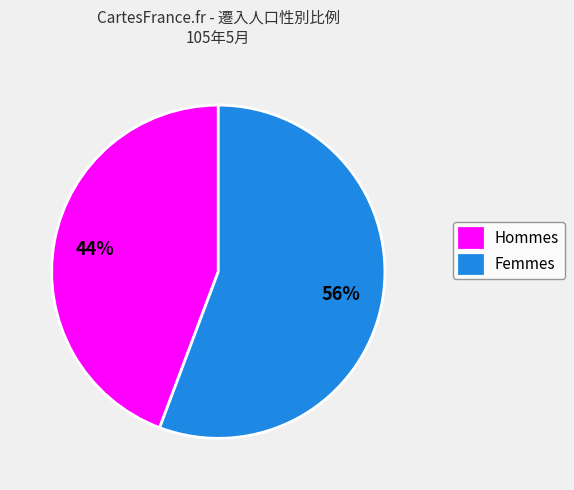

The Hommes slice represents 36% of the pie. True or false?

False